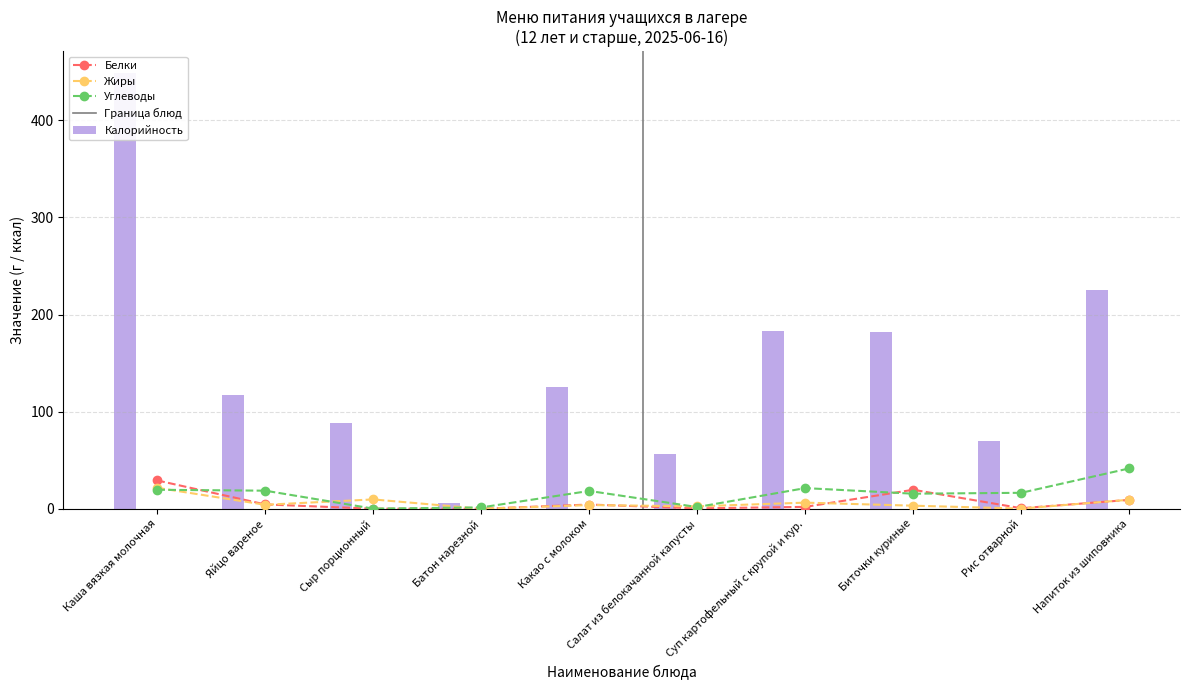

What is the sum of the Жиры values at Напиток из шиповника and Рис отварной?

9.6